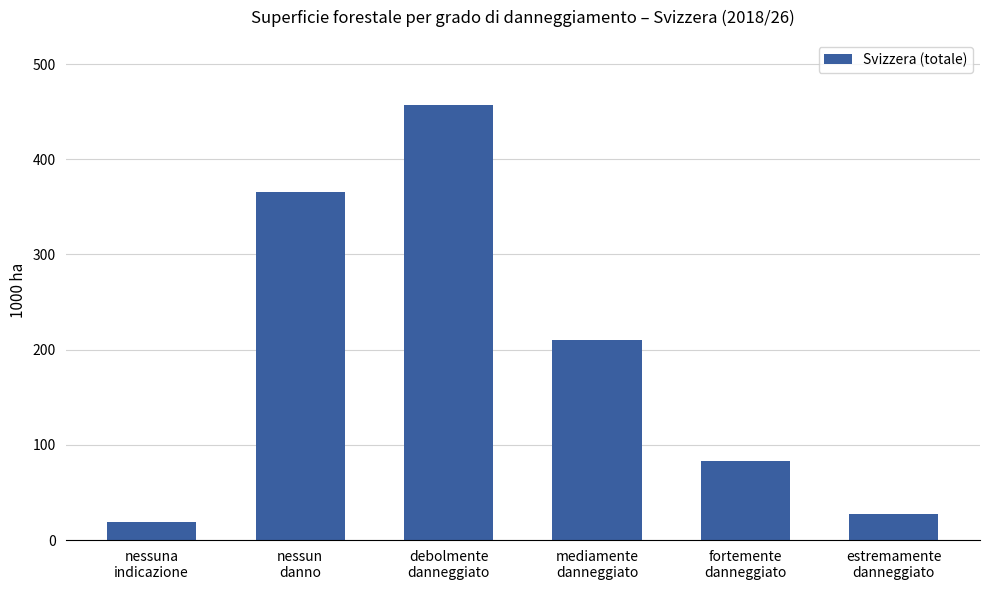

Reading left to right, transcribe all the data shown in this chart.

nessuna
indicazione=18.8	nessun
danno=365.6	debolmente
danneggiato=456.9	mediamente
danneggiato=210.7	fortemente
danneggiato=83.5	estremamente
danneggiato=27.0